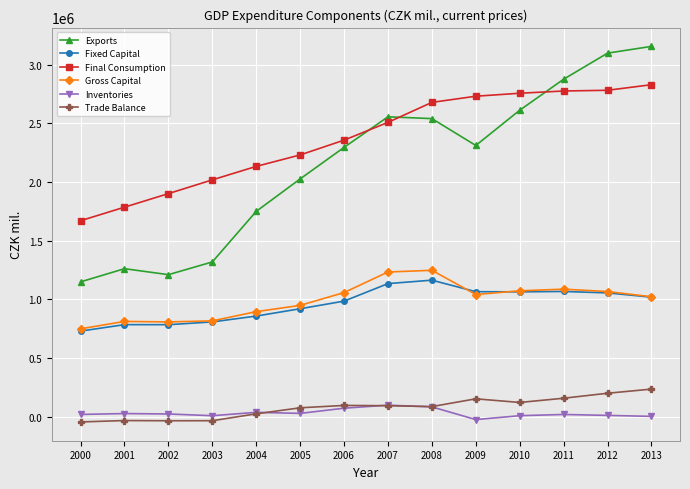

How many values in the Exports series are below 2310947?

7